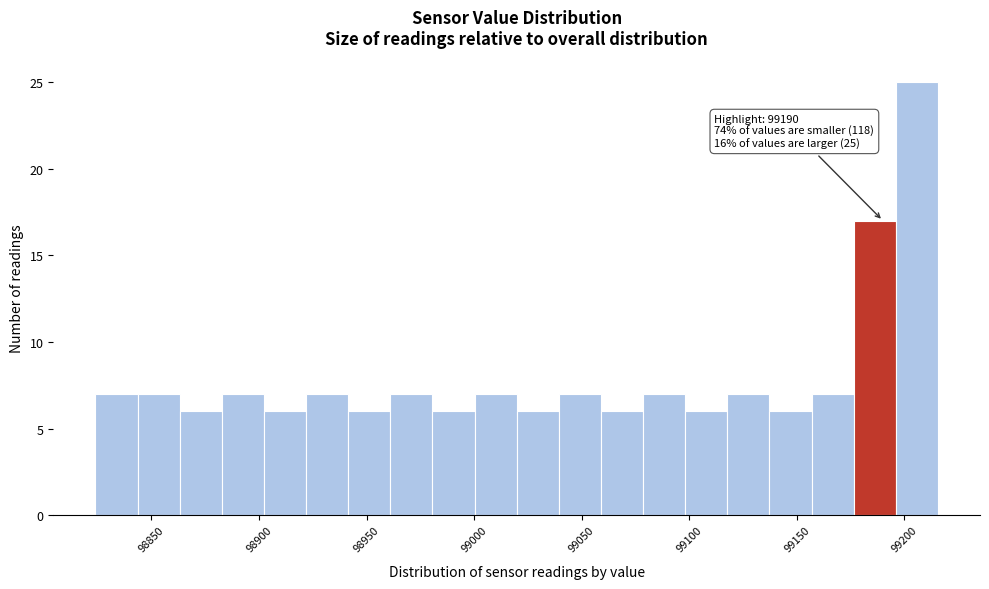

Read against the x-axis, roughly where is the centre of the tallest bar?

99205